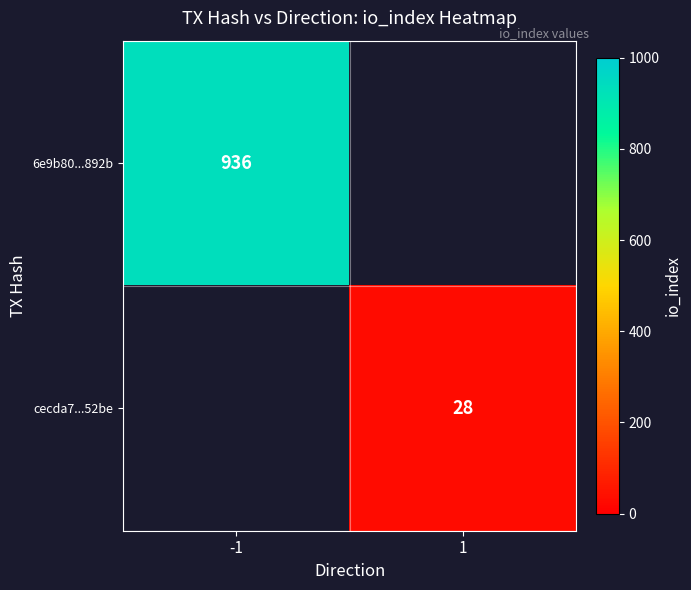

The 6e9b80...892b series shows 936 at -1. True or false?

True